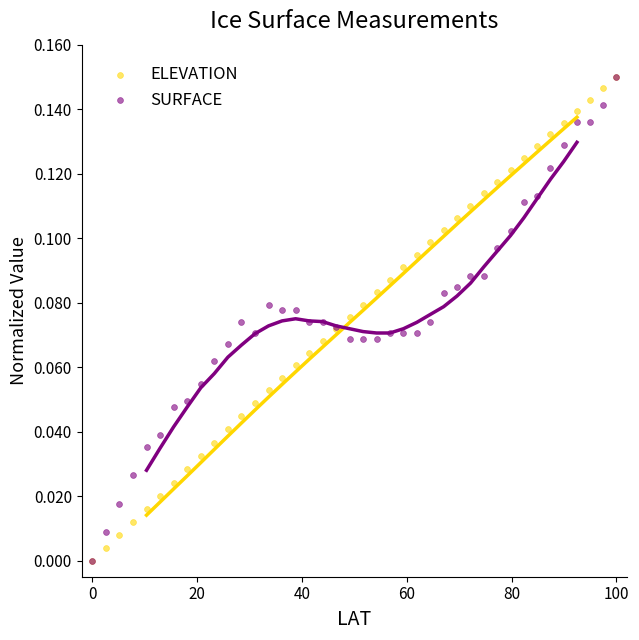

What are all the series names shown in the legend?

ELEVATION, SURFACE